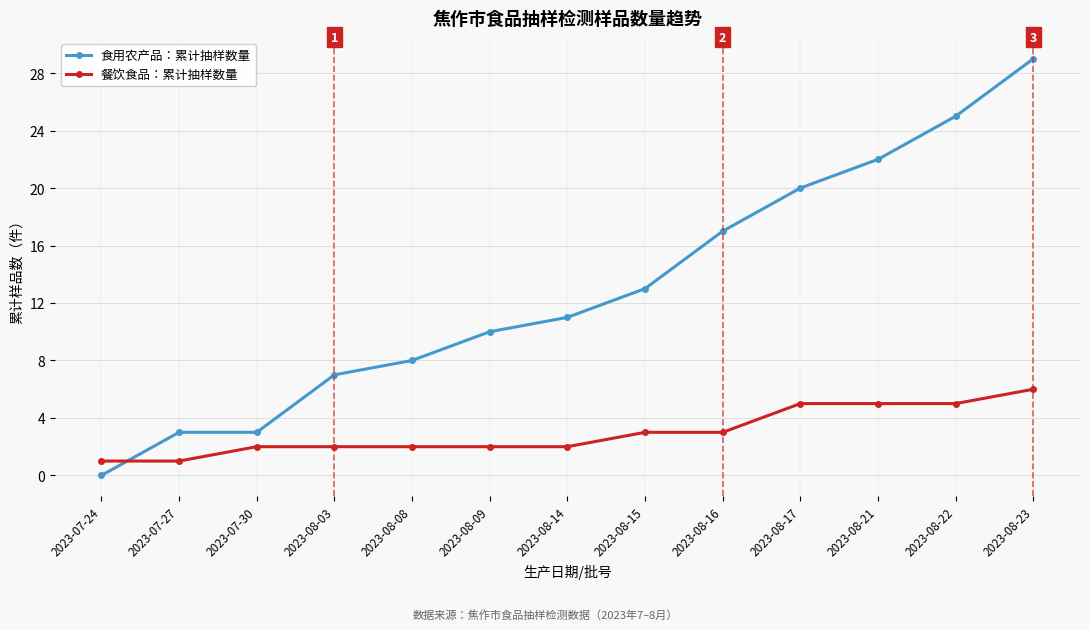

Reading left to right, what are all the values shown in this chart?

食用农产品：累计抽样数量: 2023-07-24=0	2023-07-27=3	2023-07-30=3	2023-08-03=7	2023-08-08=8	2023-08-09=10	2023-08-14=11	2023-08-15=13	2023-08-16=17	2023-08-17=20	2023-08-21=22	2023-08-22=25	2023-08-23=29
餐饮食品：累计抽样数量: 2023-07-24=1	2023-07-27=1	2023-07-30=2	2023-08-03=2	2023-08-08=2	2023-08-09=2	2023-08-14=2	2023-08-15=3	2023-08-16=3	2023-08-17=5	2023-08-21=5	2023-08-22=5	2023-08-23=6